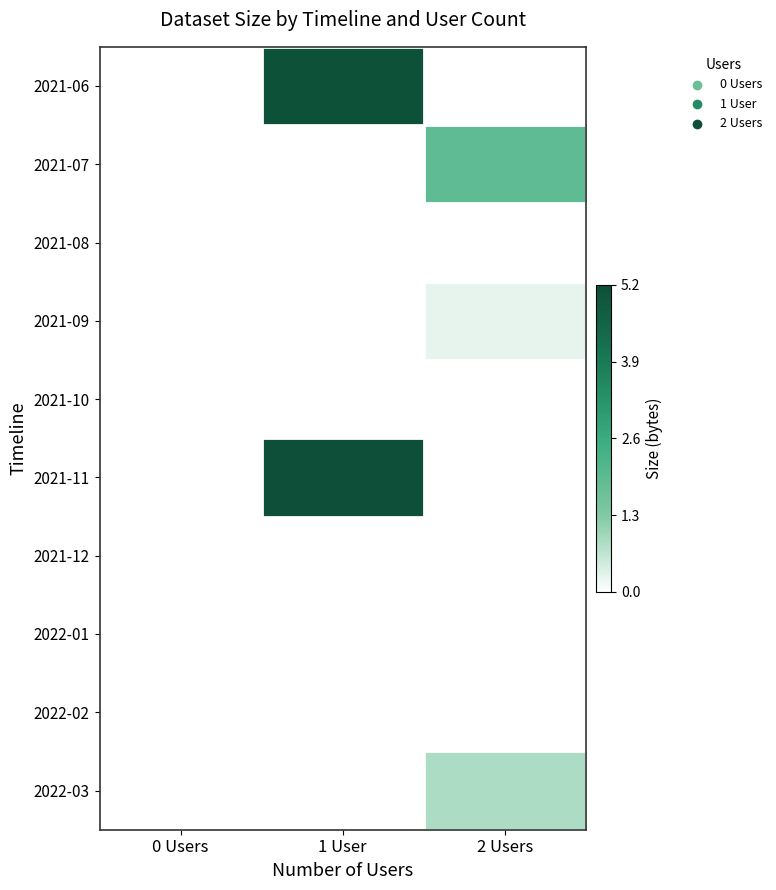

Reading right to left, extract all data points from this chart.

2021-06: 2 Users=0.0	1 User=5.1	0 Users=0.0
2021-07: 2 Users=1.9	1 User=0.0	0 Users=0.0
2021-08: 2 Users=0.0	1 User=0.0	0 Users=0.0
2021-09: 2 Users=0.3	1 User=0.0	0 Users=0.0
2021-10: 2 Users=0.0	1 User=0.0	0 Users=0.0
2021-11: 2 Users=0.0	1 User=5.2	0 Users=0.0
2021-12: 2 Users=0.0	1 User=0.0	0 Users=0.0
2022-01: 2 Users=0.0	1 User=0.0	0 Users=0.0
2022-02: 2 Users=0.0	1 User=0.0	0 Users=0.0
2022-03: 2 Users=0.8	1 User=0.0	0 Users=0.0